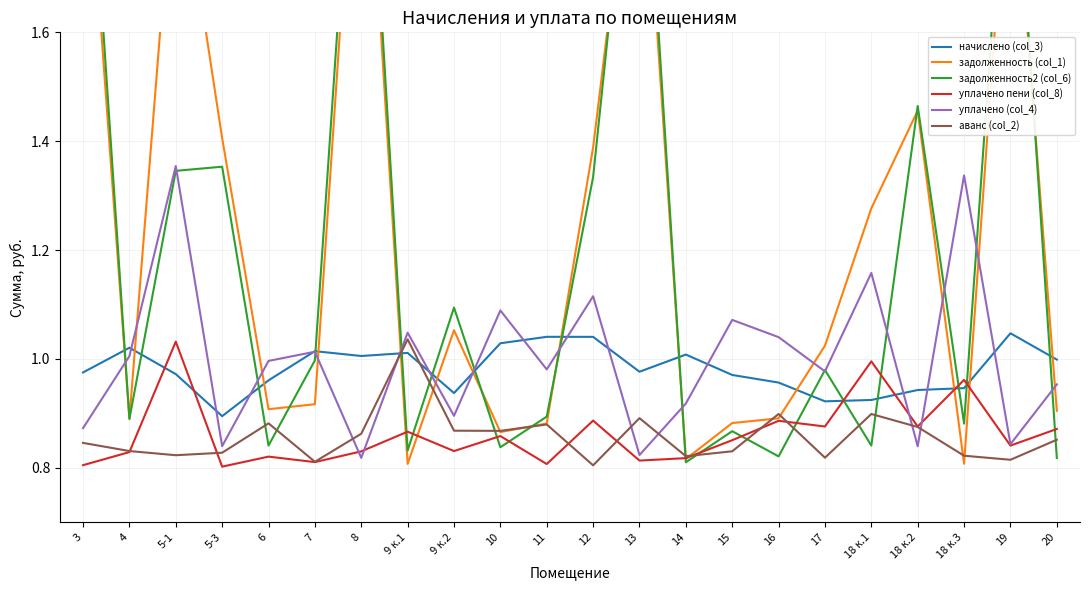

What are all the series names shown in the legend?

начислено (col_3), задолженность (col_1), задолженность2 (col_6), уплачено пени (col_8), уплачено (col_4), аванс (col_2)